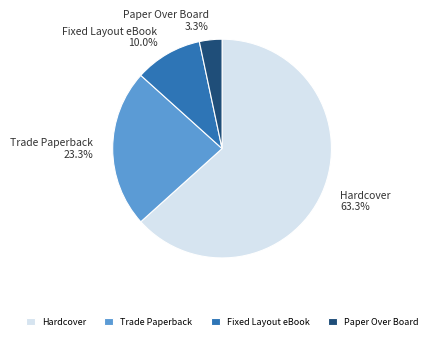

To the nearest percent, what percentage of the pie is Hardcover?

63%